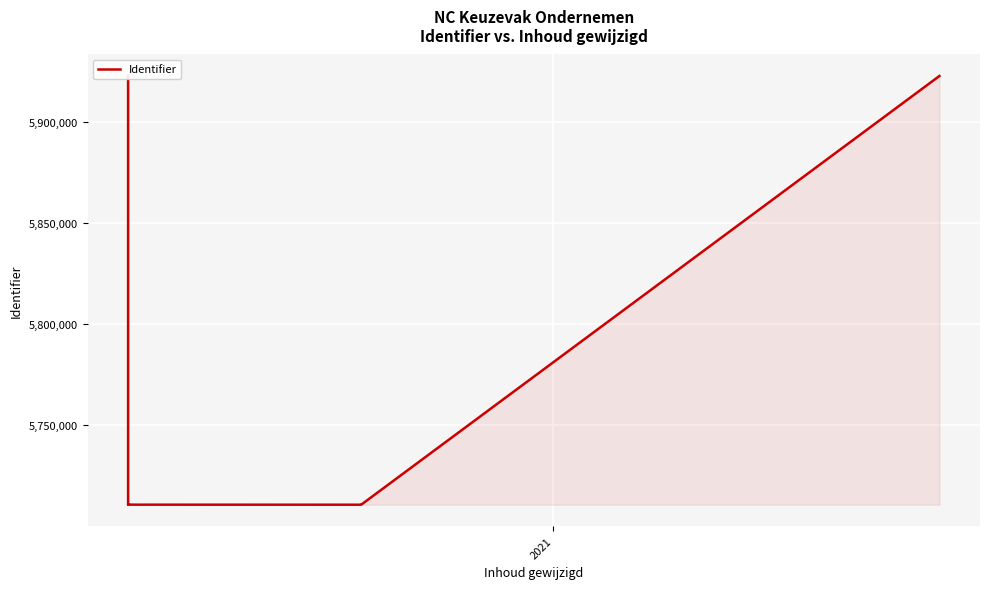

What is the value of the 9th point from the left?

5710845